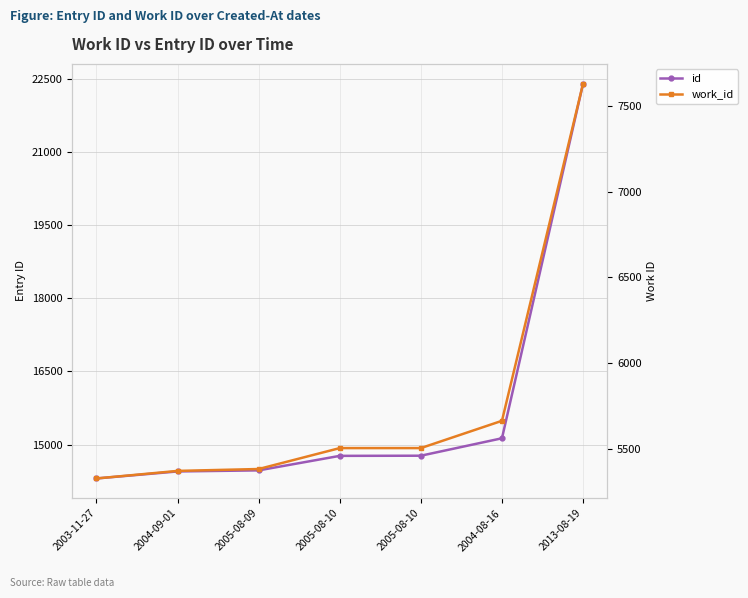

Which series has the largest total across all categories?

id